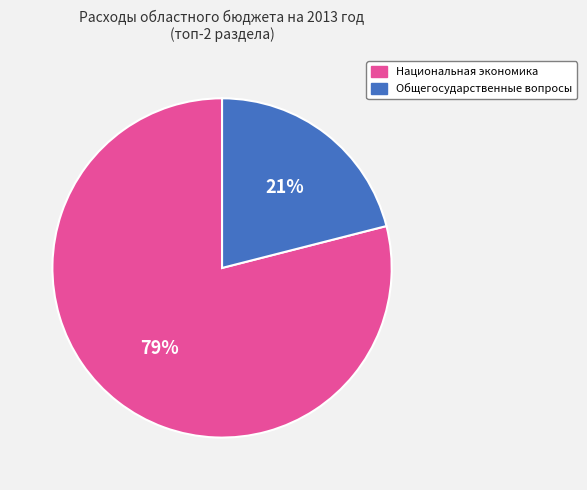

How many slices are in this pie chart?

2